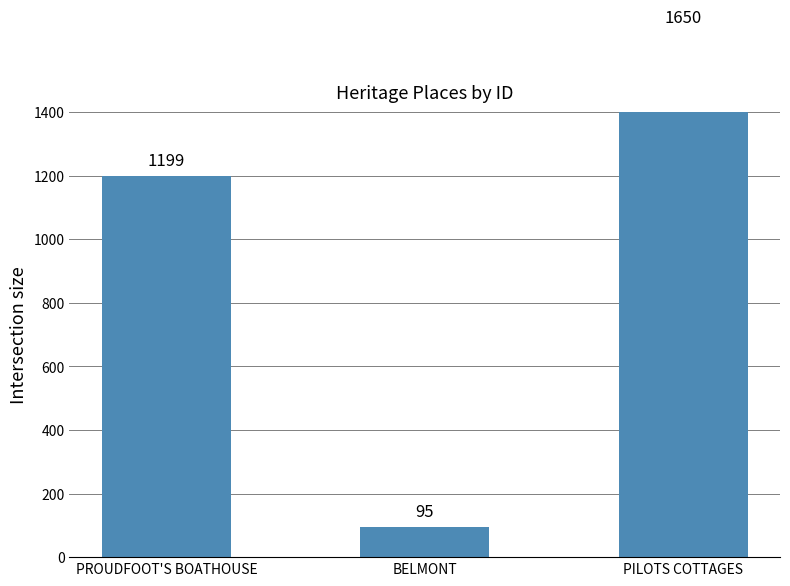

How many bars are there in total?

3